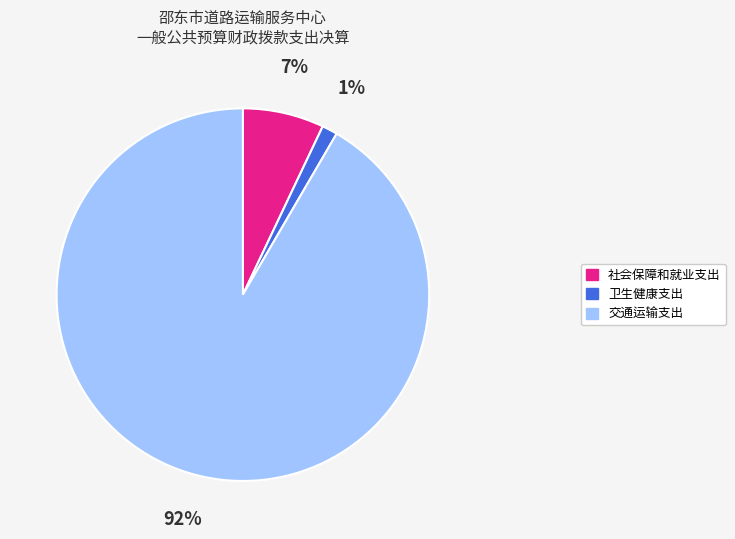

Count the number of slices in the pie.

3